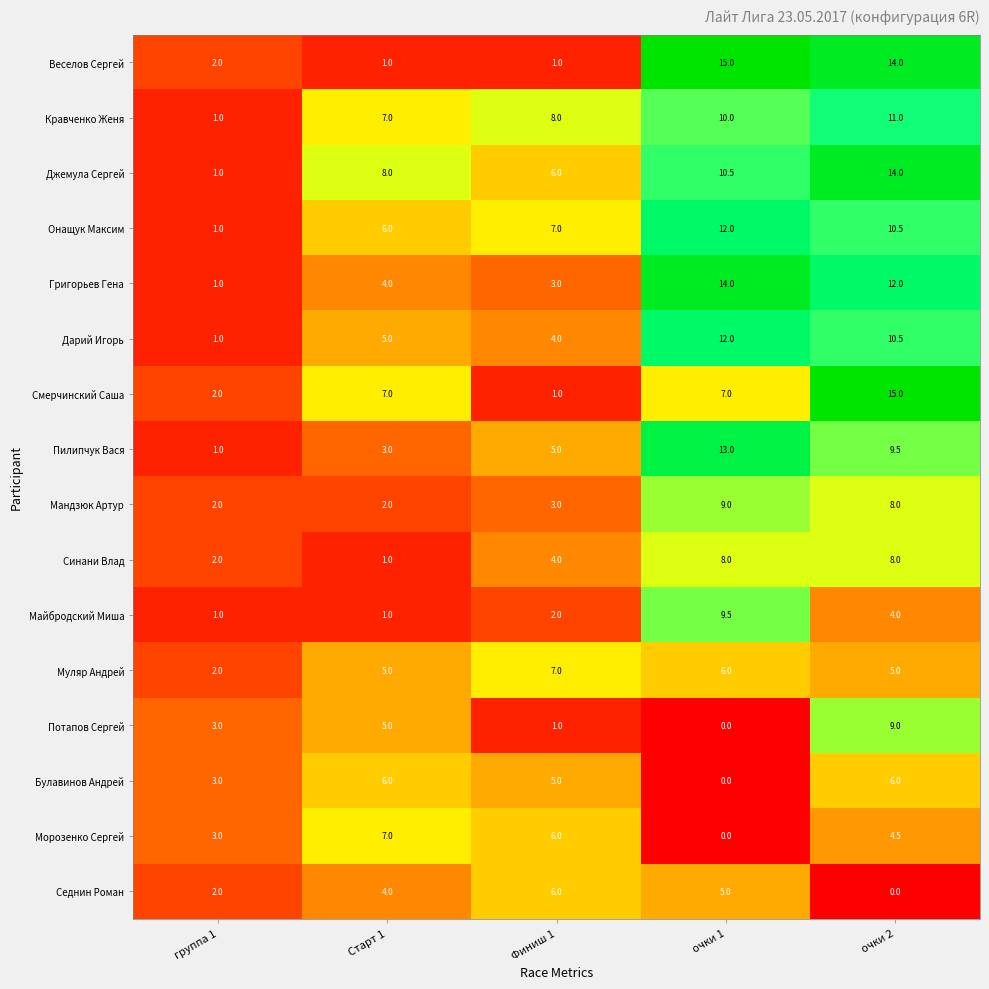

Is it true that Потапов Сергей equals 5.0 at Старт 1?

True